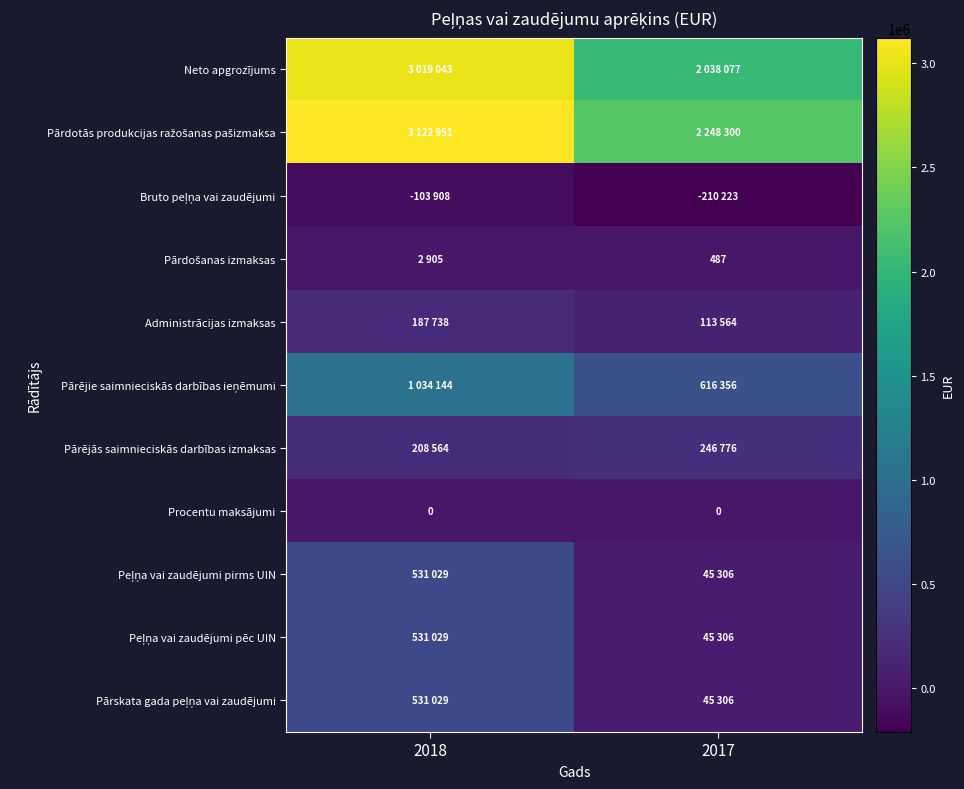

The Pārdotās produkcijas ražošanas pašizmaksa series shows 568826 at 2017. True or false?

False